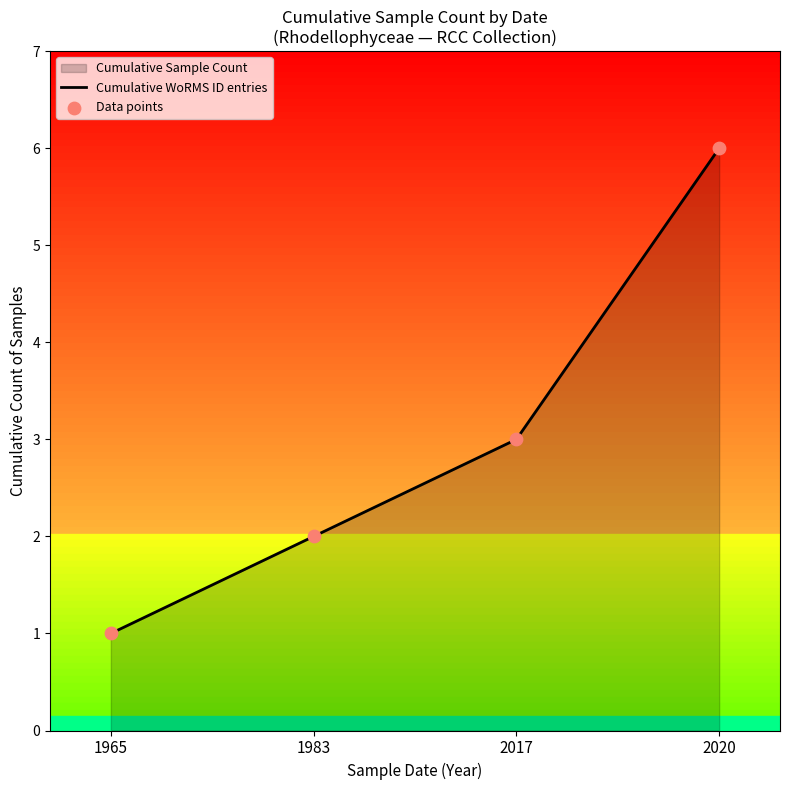

What is the difference between the maximum and minimum values?

5